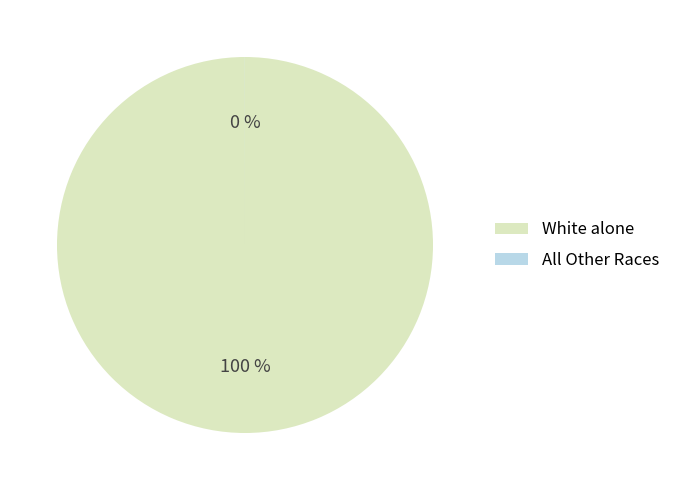

The White alone slice represents 100% of the pie. True or false?

True